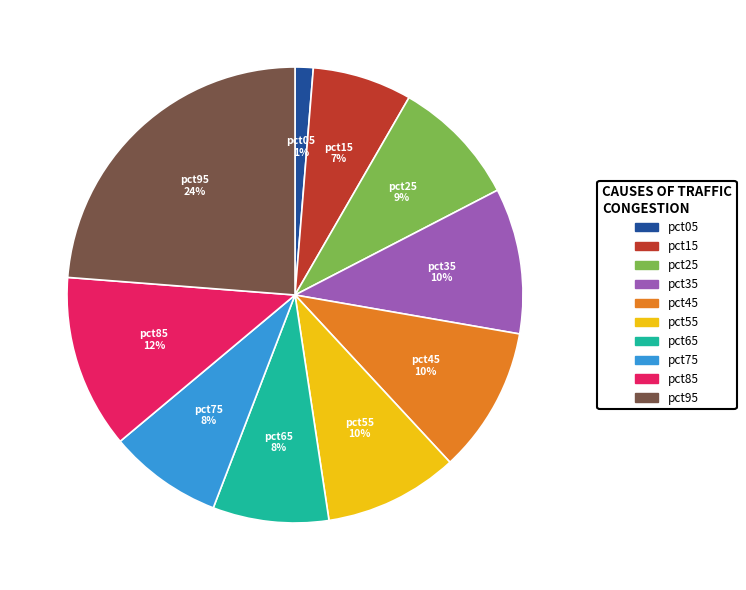

Between pct15 and pct35, which is larger?

pct35